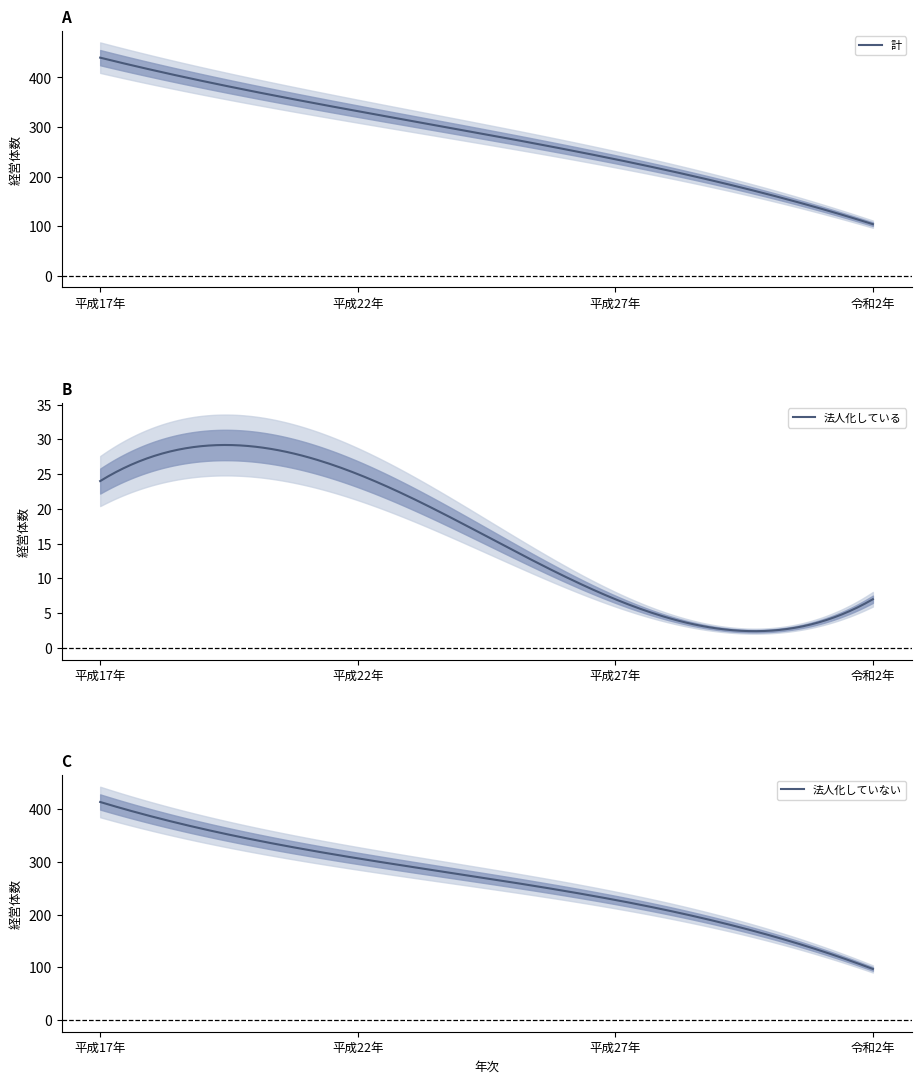

What is the approximate value of 法人化している at 平成27年?

7